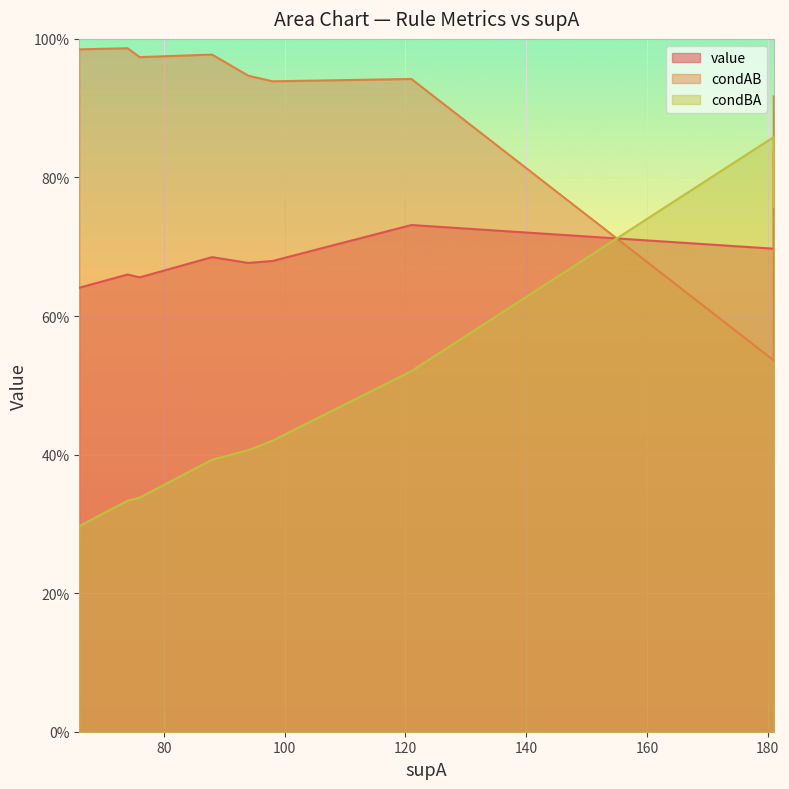

The condAB series shows 1.0 at 13. True or false?

True